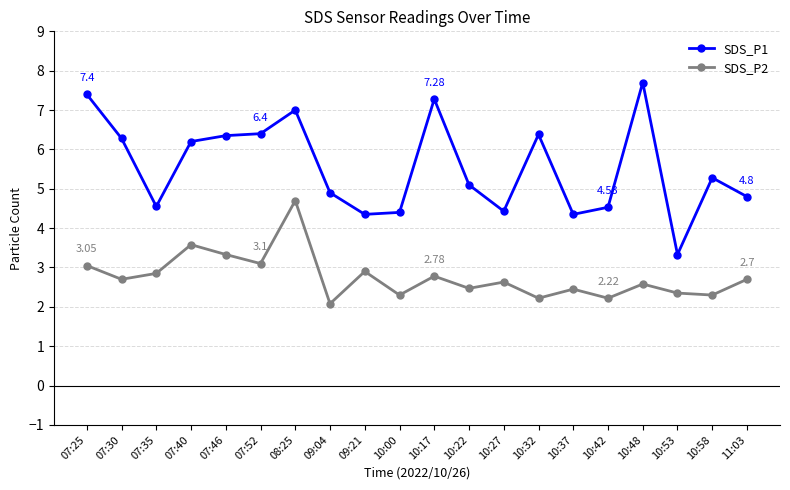

What is the sum of all SDS_P2 values?

55.3